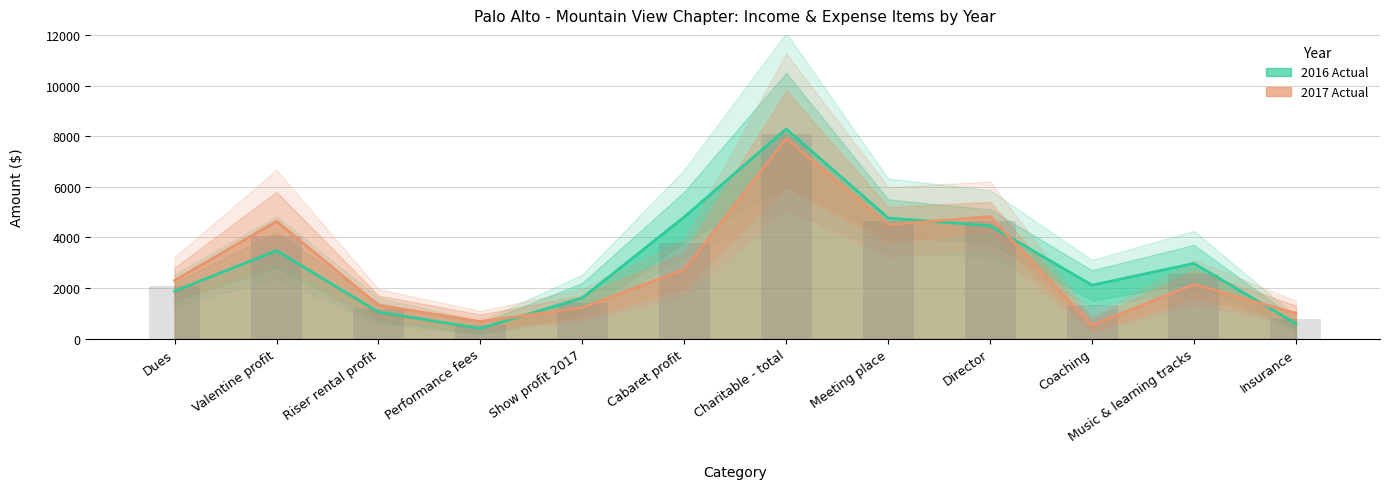

At which category does the chart reach its peak across all series?

Charitable - total